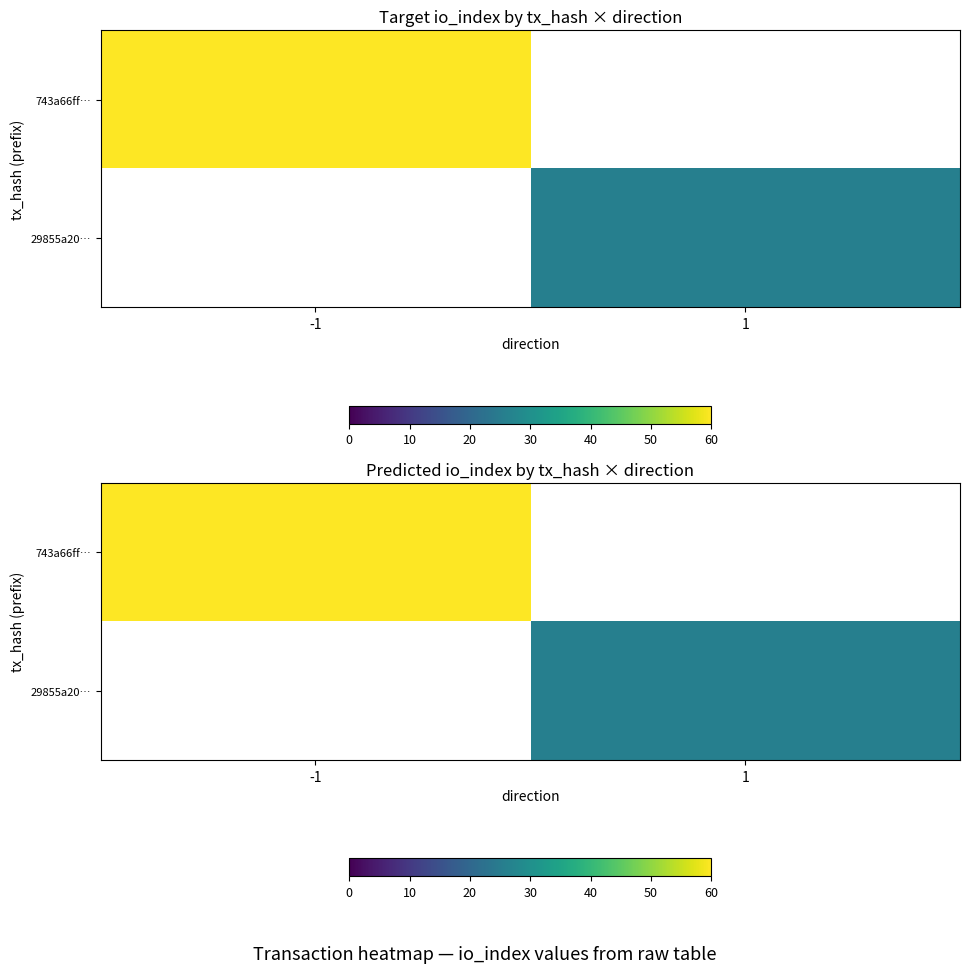

The 743a66ff… series shows 40.0 at -1. True or false?

False